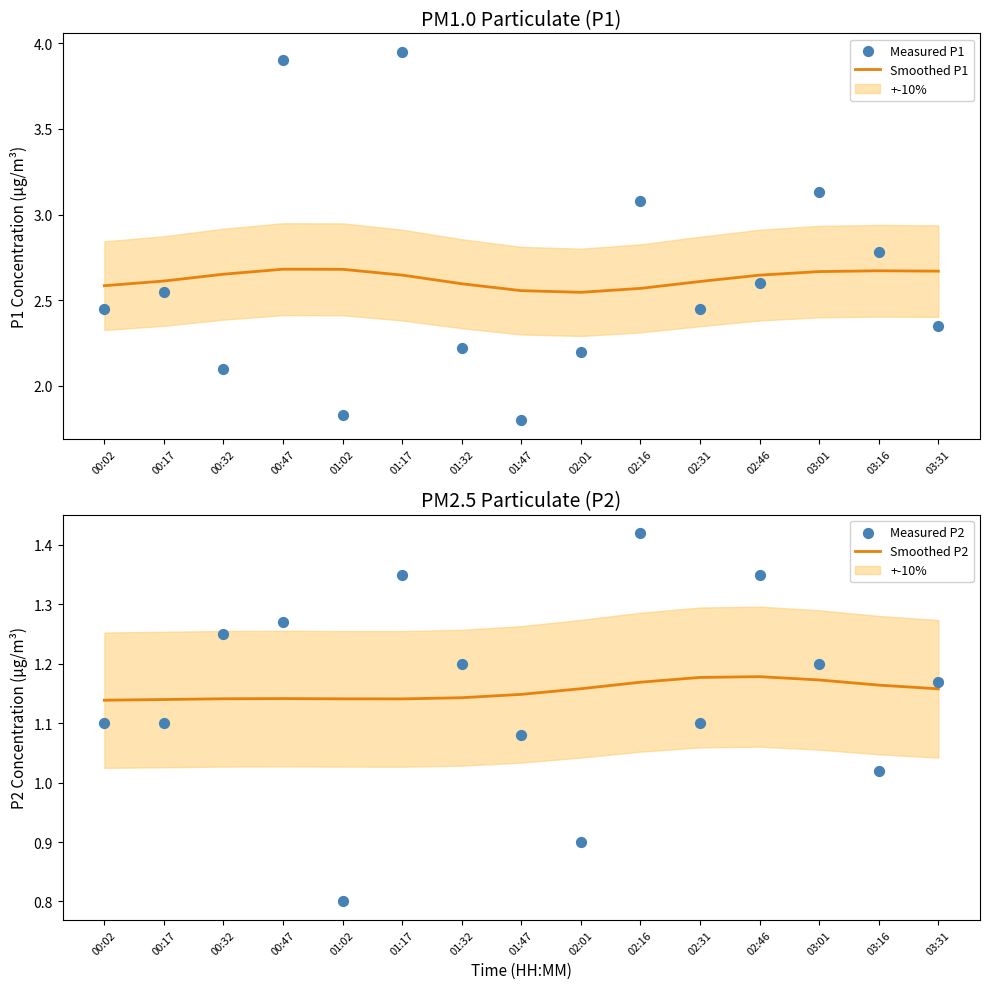

At how many categories does at least one series exceed 2?

15